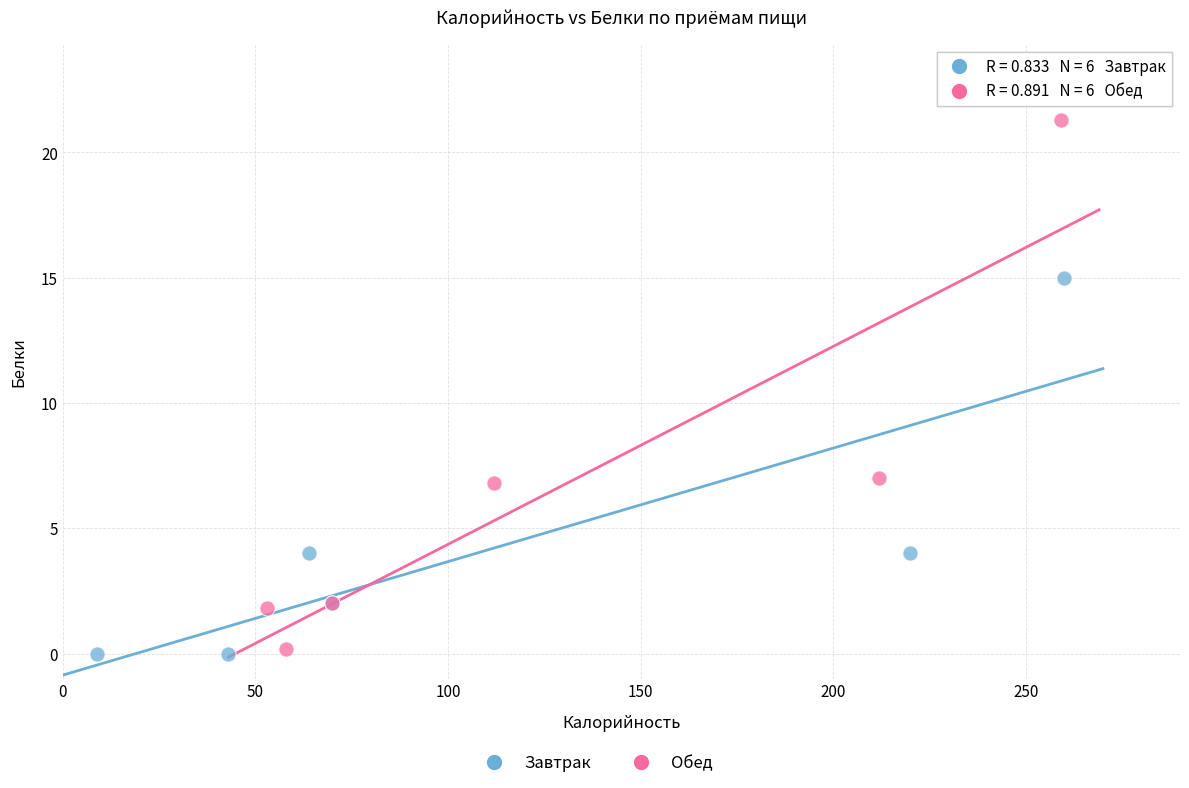

Which series reaches the maximum Y coordinate?

Обед